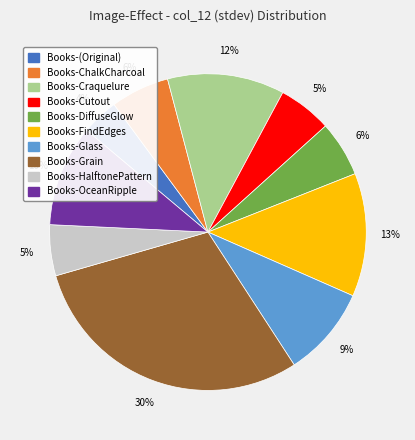

Is there any slice that represents more than half of the pie?

No